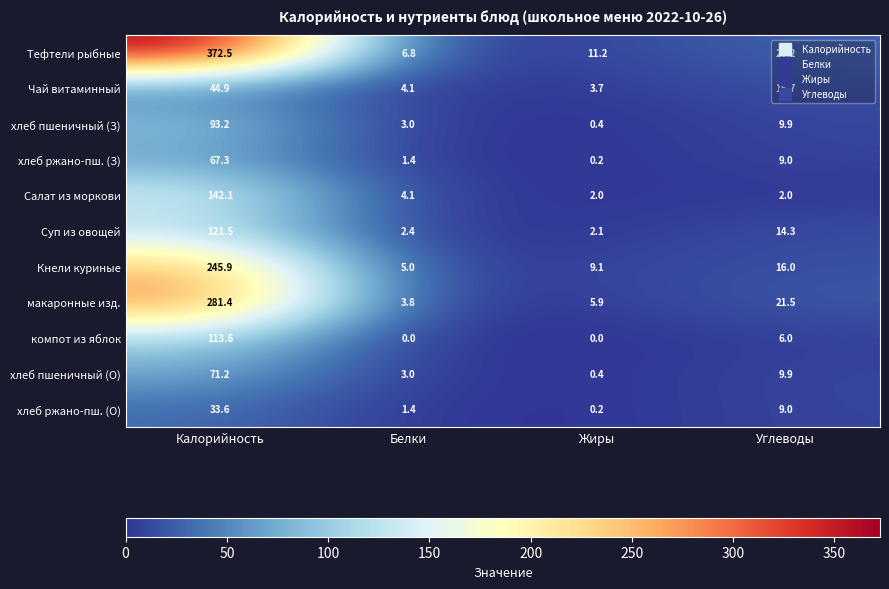

How many data points in хлеб пшеничный (О) are less than 9?

2